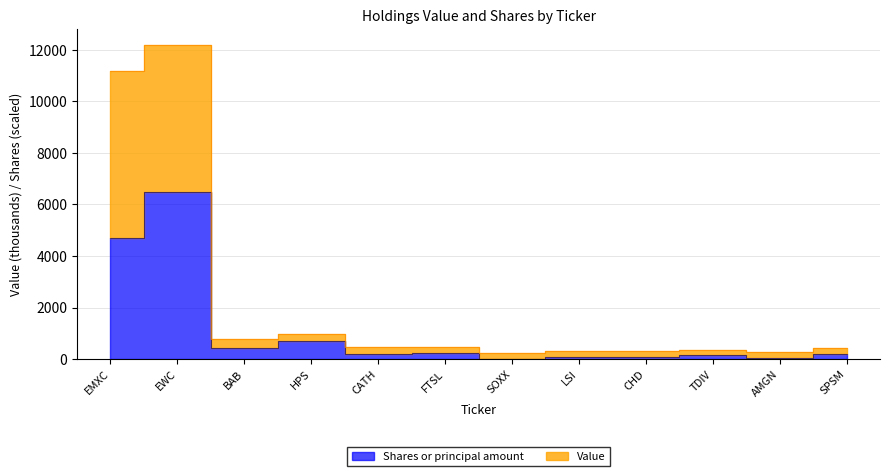

Which series has the largest total across all categories?

Value